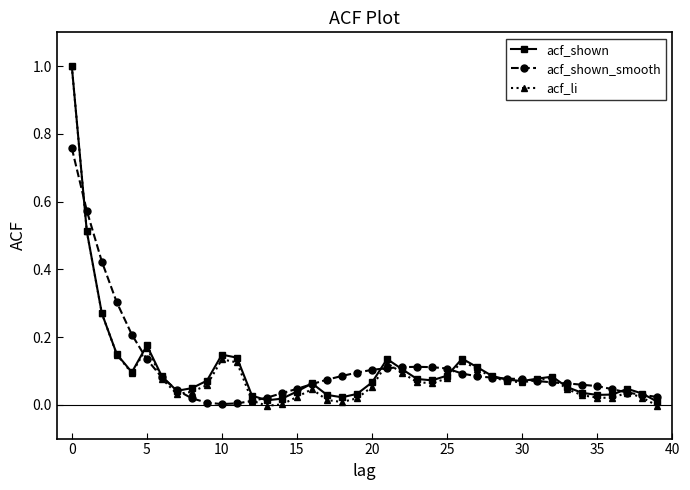

Which series has the largest range (max minus min)?

acf_li